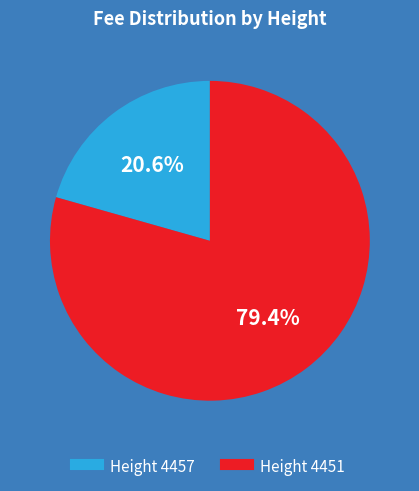

Is there any slice that represents more than half of the pie?

Yes